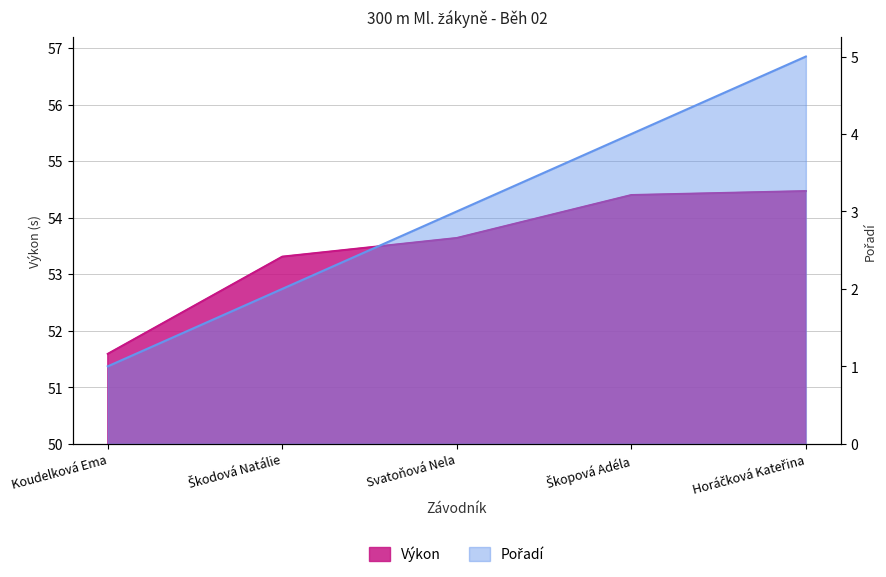

At which category is the sum across all series the highest?

Horáčková Kateřina